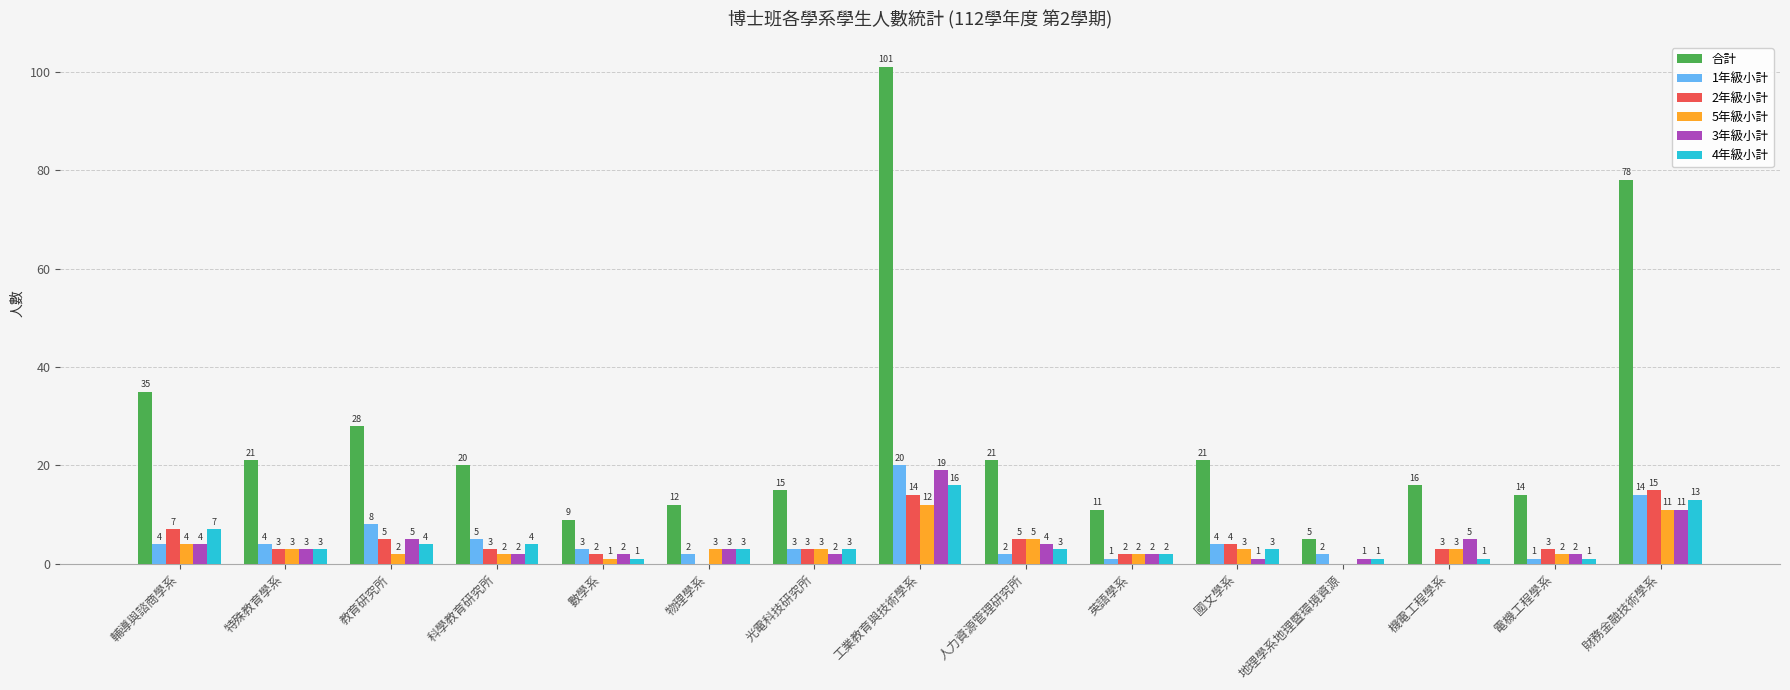

Reading left to right, what are all the values shown in this chart?

合計: 輔導與諮商學系=35	特殊教育學系=21	教育研究所=28	科學教育研究所=20	數學系=9	物理學系=12	光電科技研究所=15	工業教育與技術學系=101	人力資源管理研究所=21	英語學系=11	國文學系=21	地理學系地理暨環境資源=5	機電工程學系=16	電機工程學系=14	財務金融技術學系=78
1年級小計: 輔導與諮商學系=4	特殊教育學系=4	教育研究所=8	科學教育研究所=5	數學系=3	物理學系=2	光電科技研究所=3	工業教育與技術學系=20	人力資源管理研究所=2	英語學系=1	國文學系=4	地理學系地理暨環境資源=2	機電工程學系=0	電機工程學系=1	財務金融技術學系=14
2年級小計: 輔導與諮商學系=7	特殊教育學系=3	教育研究所=5	科學教育研究所=3	數學系=2	物理學系=0	光電科技研究所=3	工業教育與技術學系=14	人力資源管理研究所=5	英語學系=2	國文學系=4	地理學系地理暨環境資源=0	機電工程學系=3	電機工程學系=3	財務金融技術學系=15
5年級小計: 輔導與諮商學系=4	特殊教育學系=3	教育研究所=2	科學教育研究所=2	數學系=1	物理學系=3	光電科技研究所=3	工業教育與技術學系=12	人力資源管理研究所=5	英語學系=2	國文學系=3	地理學系地理暨環境資源=0	機電工程學系=3	電機工程學系=2	財務金融技術學系=11
3年級小計: 輔導與諮商學系=4	特殊教育學系=3	教育研究所=5	科學教育研究所=2	數學系=2	物理學系=3	光電科技研究所=2	工業教育與技術學系=19	人力資源管理研究所=4	英語學系=2	國文學系=1	地理學系地理暨環境資源=1	機電工程學系=5	電機工程學系=2	財務金融技術學系=11
4年級小計: 輔導與諮商學系=7	特殊教育學系=3	教育研究所=4	科學教育研究所=4	數學系=1	物理學系=3	光電科技研究所=3	工業教育與技術學系=16	人力資源管理研究所=3	英語學系=2	國文學系=3	地理學系地理暨環境資源=1	機電工程學系=1	電機工程學系=1	財務金融技術學系=13